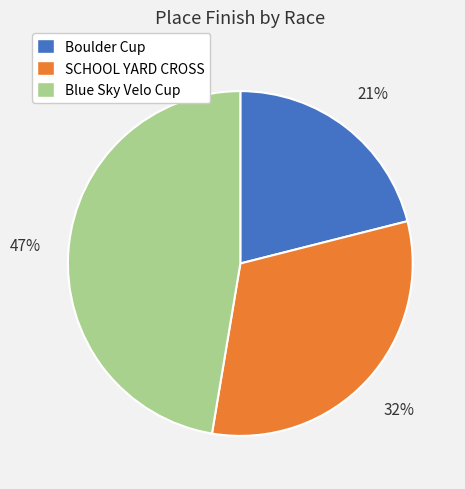

To the nearest percent, what percentage of the pie is Blue Sky Velo Cup?

47%